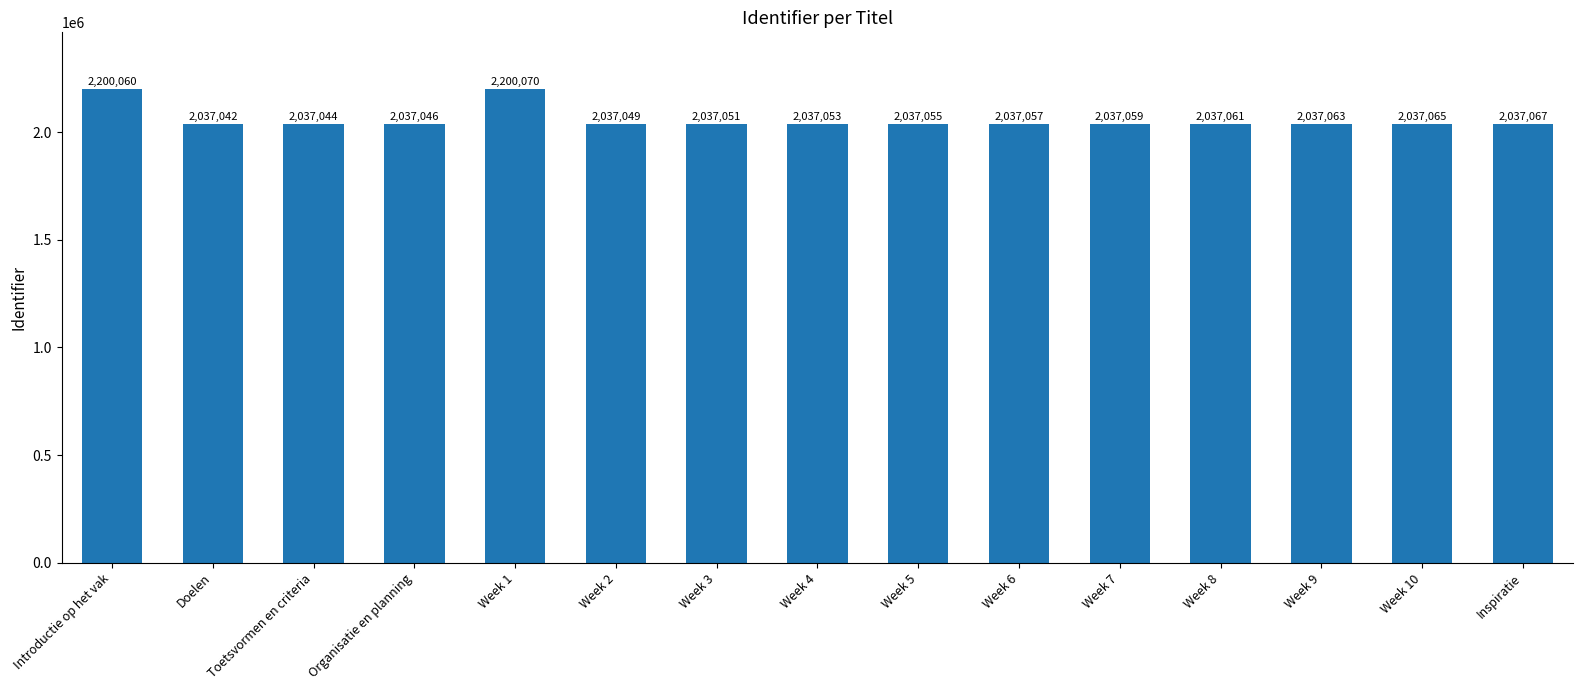

What is the change in value from Week 1 to Week 8?

-163009